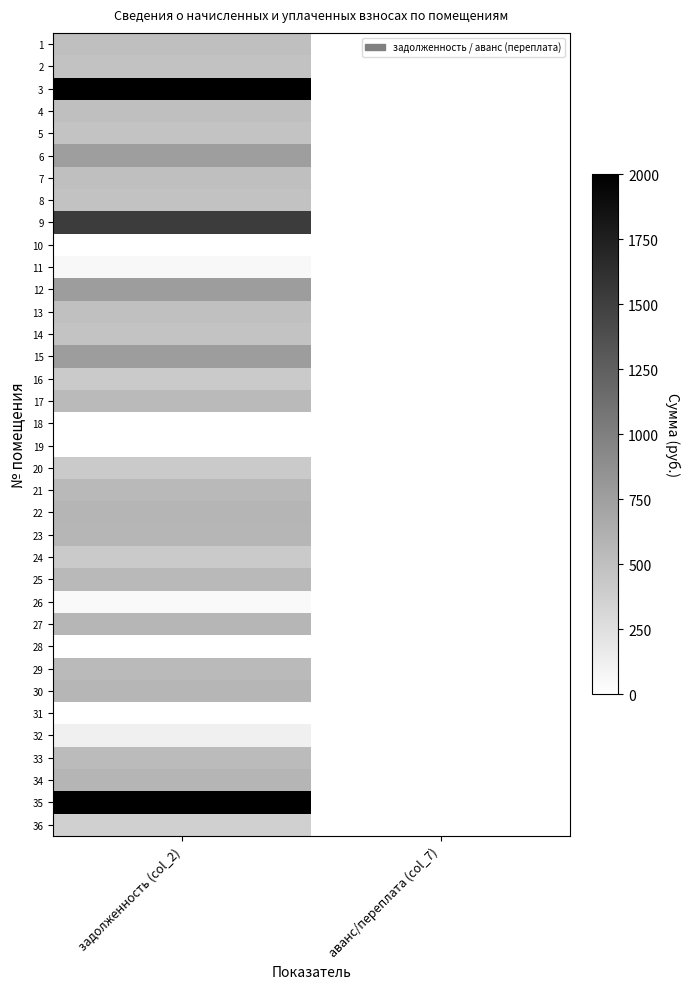

List the series in order of their peak value, highest first.

3, 35, 9, 12, 15, 6, 34, 22, 30, 27, 23, 25, 21, 29, 17, 33, 4, 1, 7, 13, 8, 2, 14, 5, 16, 20, 24, 36, 32, 11, 26, 10, 18, 19, 28, 31